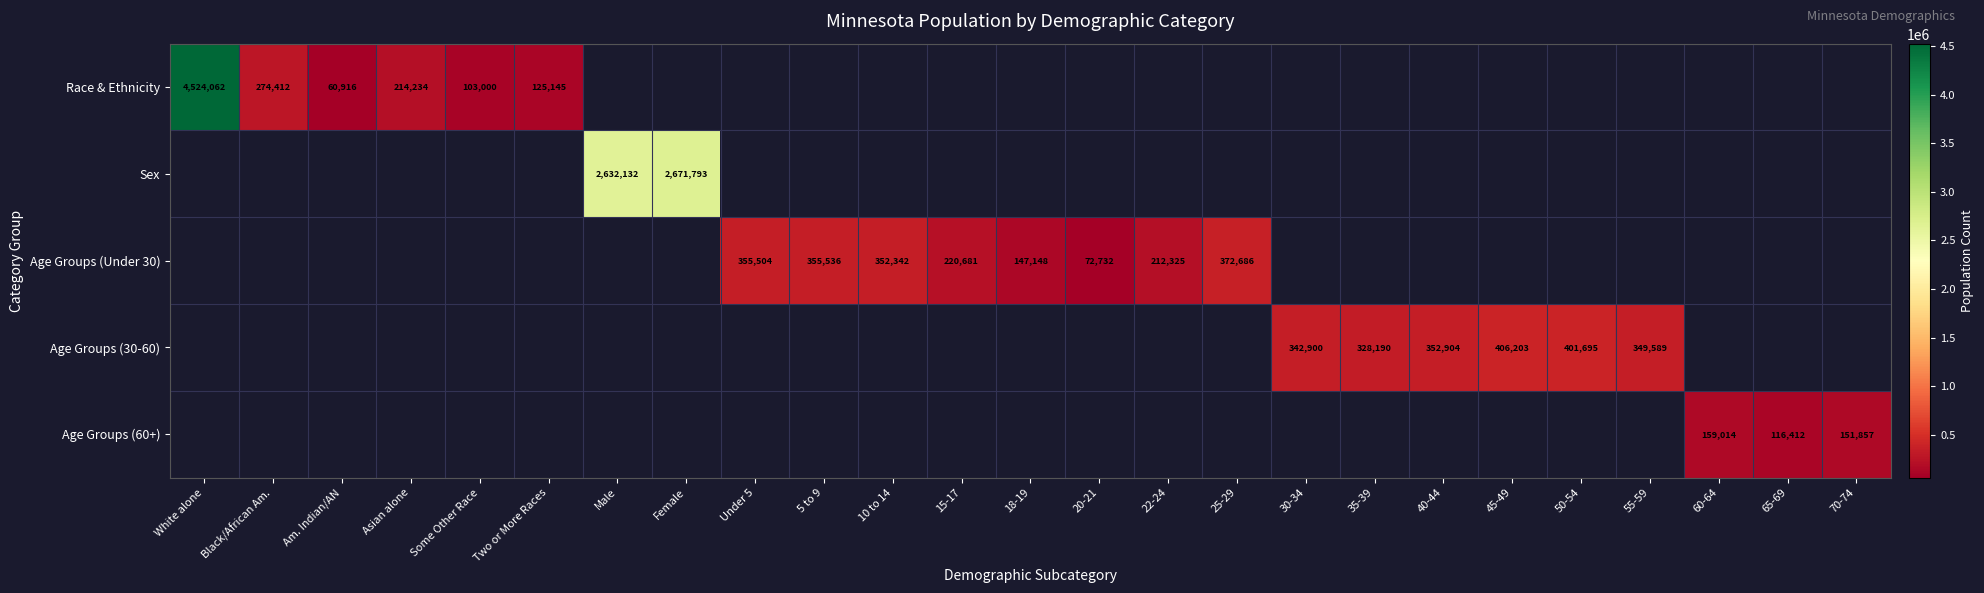

The value of Age Groups (30-60) at 35-39 is 192427. True or false?

False